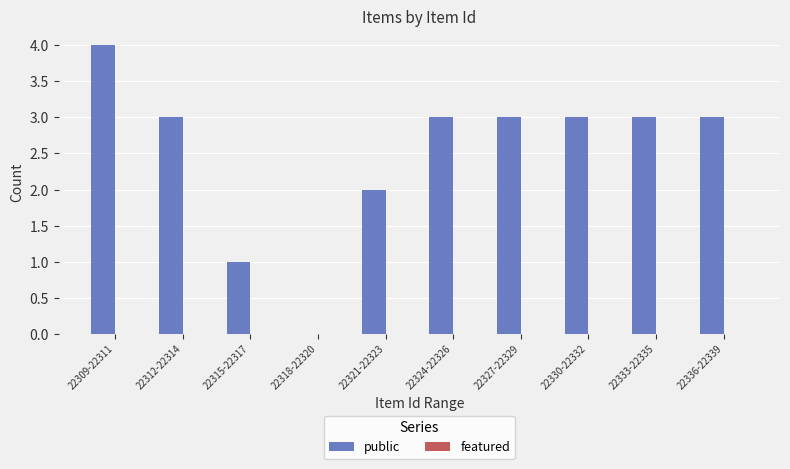

Read the value at 22333-22335.

3